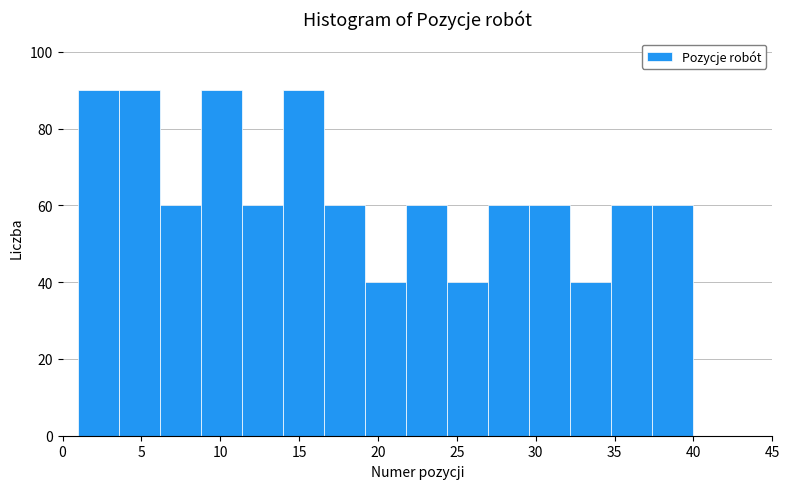

Reading left to right, list every bar in this chart as the range it spans on the x-axis followed by its height. Neither the bar edges nor the heights are printed on the chart, so give them approximately, as read against the axes.

1.0 to 3.6: 90
3.6 to 6.2: 90
6.2 to 8.8: 60
8.8 to 11.4: 90
11.4 to 14.0: 60
14.0 to 16.6: 90
16.6 to 19.2: 60
19.2 to 21.8: 40
21.8 to 24.4: 60
24.4 to 27.0: 40
27.0 to 29.6: 60
29.6 to 32.2: 60
32.2 to 34.8: 40
34.8 to 37.4: 60
37.4 to 40.0: 60